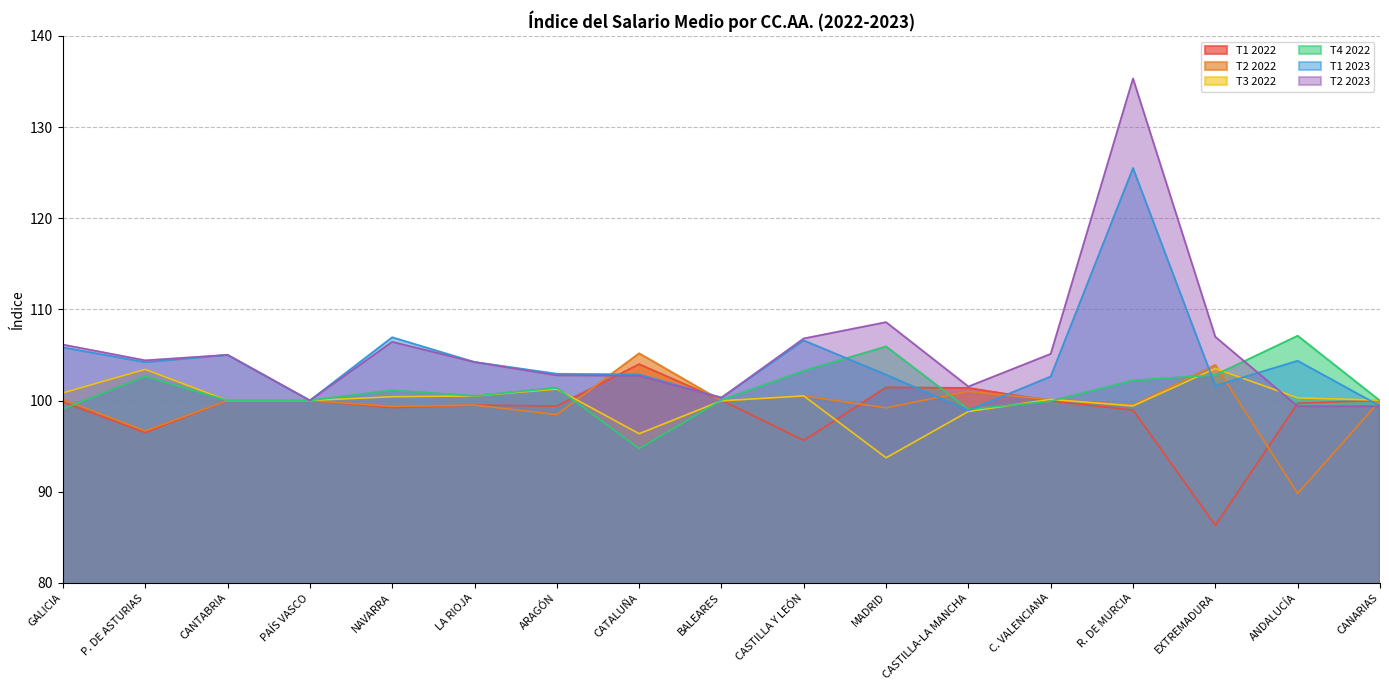

What are all the series names shown in the legend?

T1 2022, T2 2022, T3 2022, T4 2022, T1 2023, T2 2023